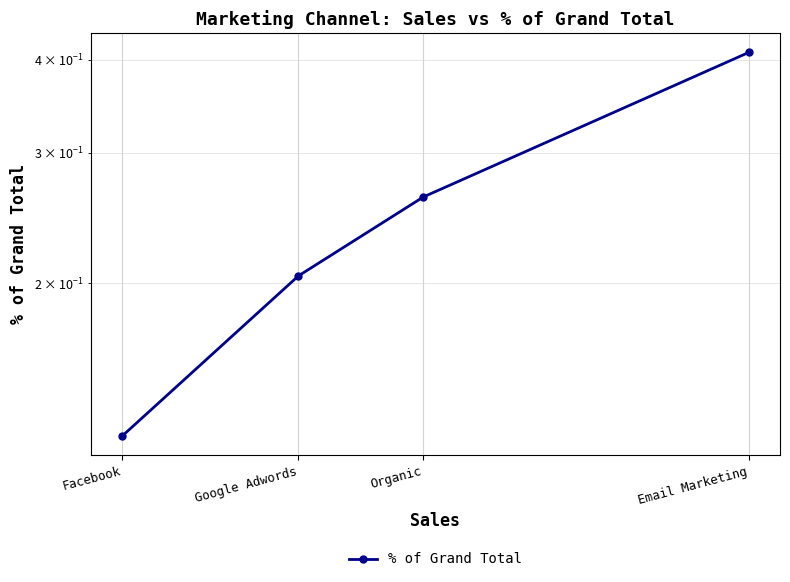

What is the average value?

0.2